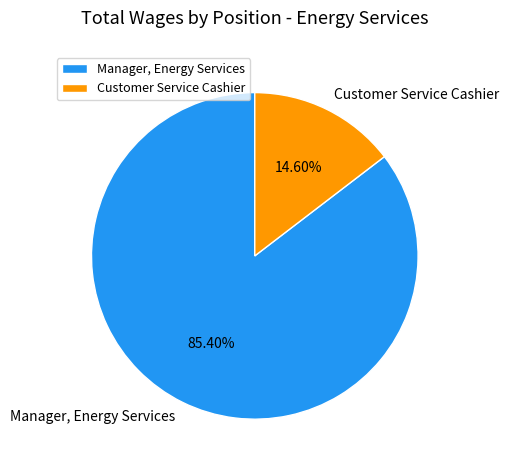

True or false: Manager, Energy Services accounts for 91% of the total.

False